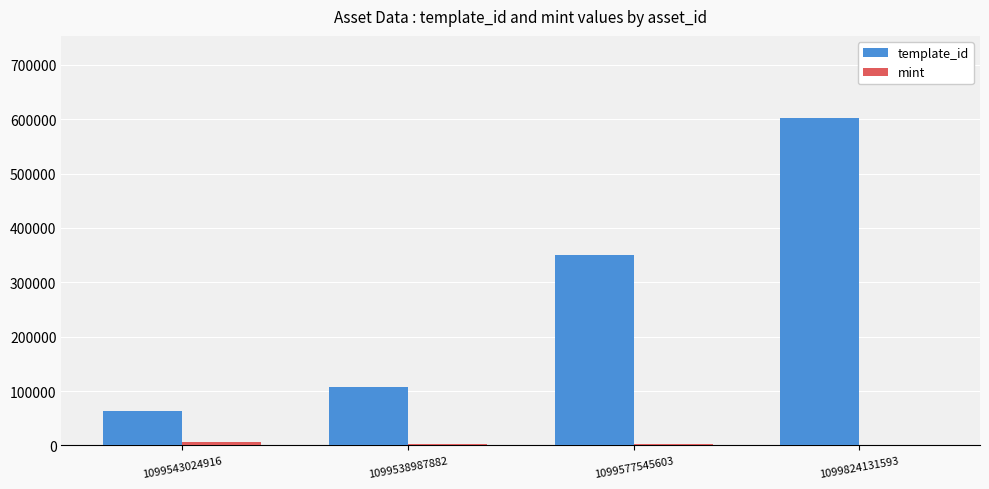

At which label is template_id closest to 332783?

1099577545603